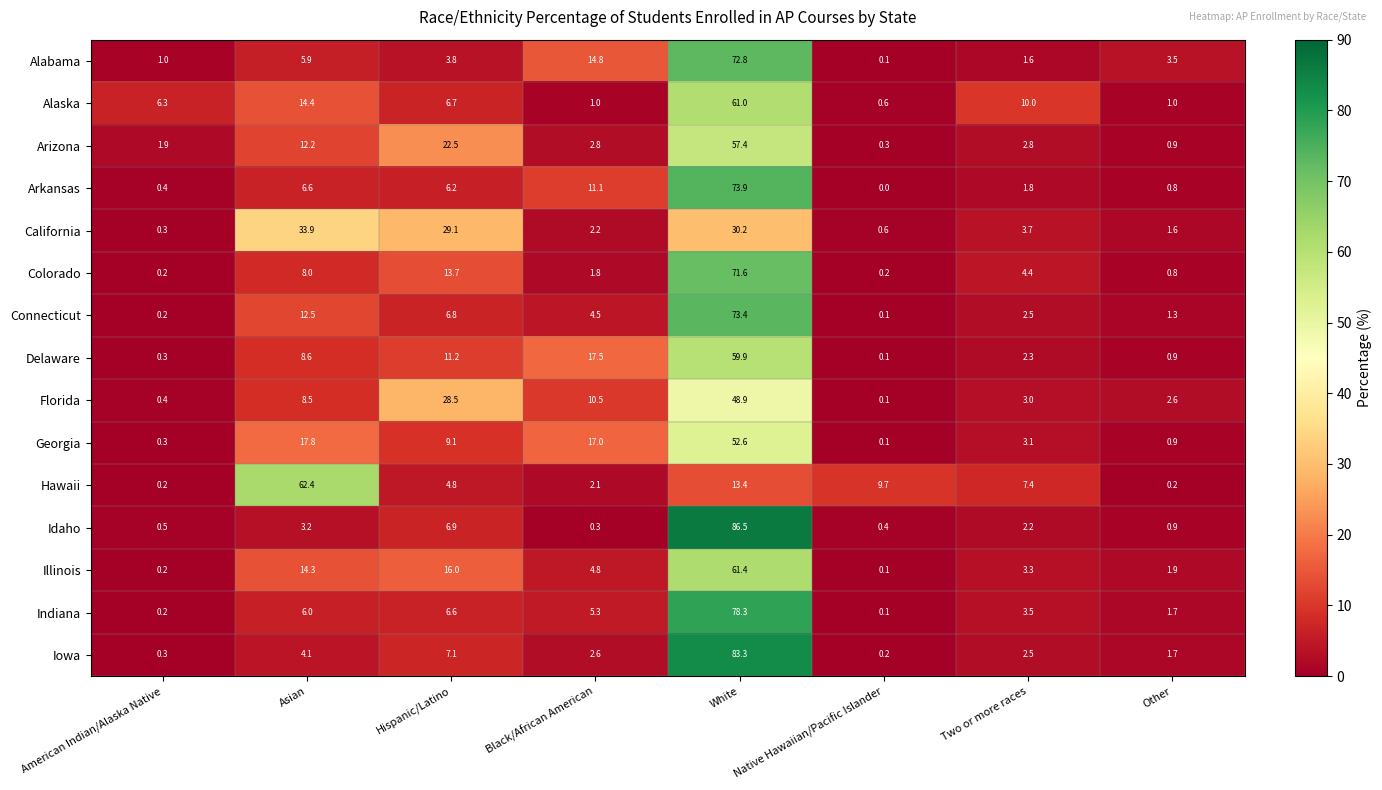

What is the sum of the Illinois values at White and Black/African American?

66.2